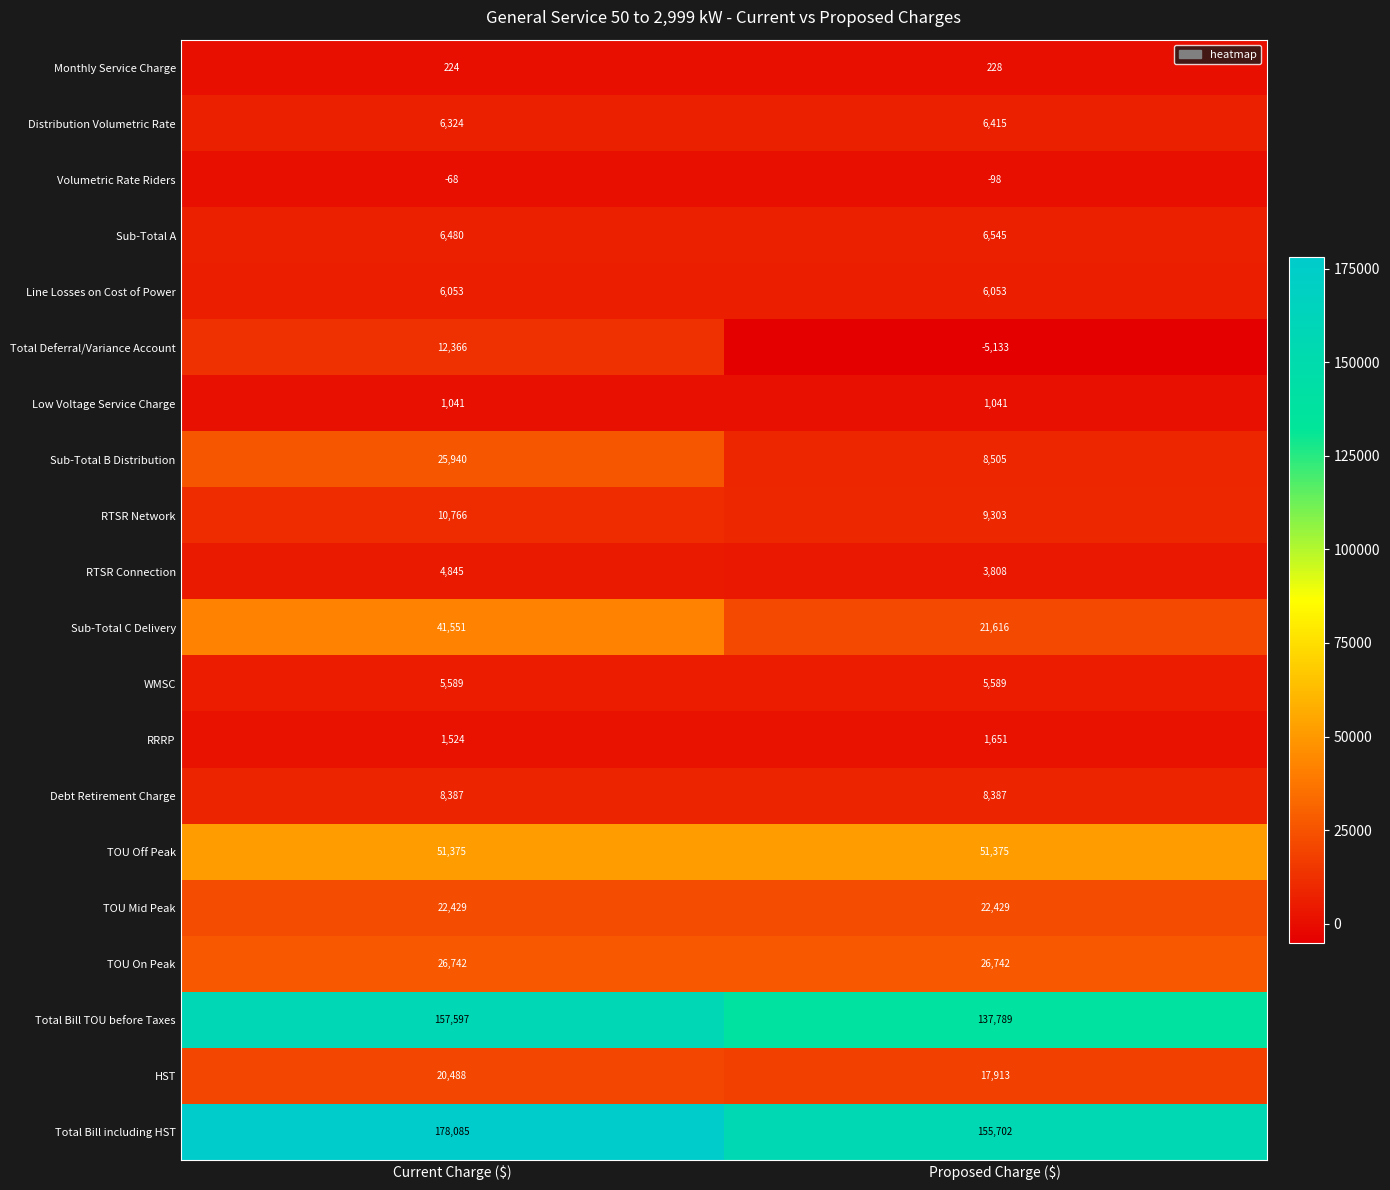

Between Current Charge ($) and Proposed Charge ($), which series saw the biggest shift?

Total Bill including HST